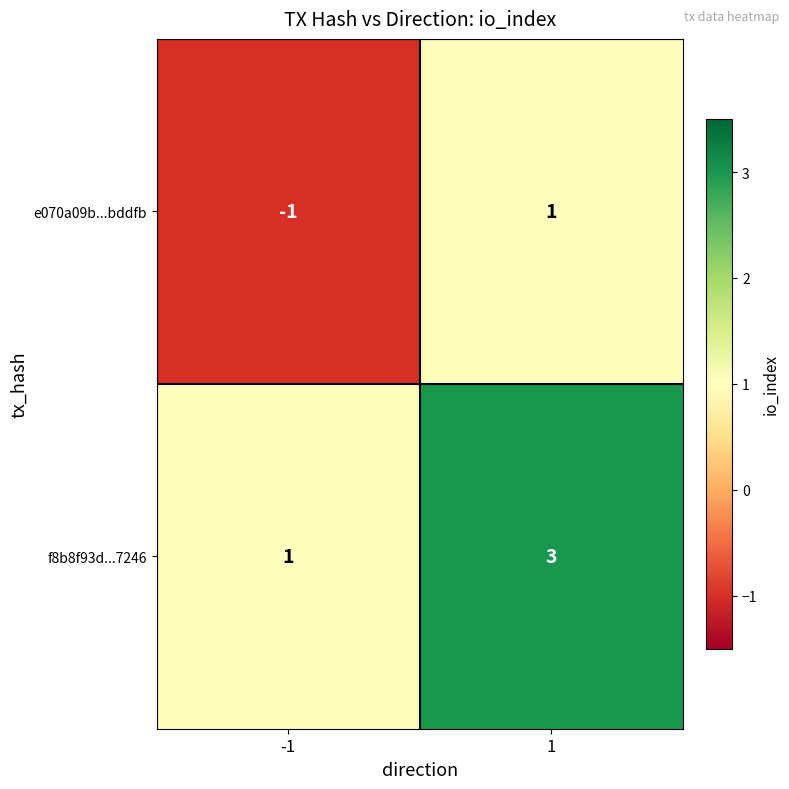

What is the greatest value displayed?

3